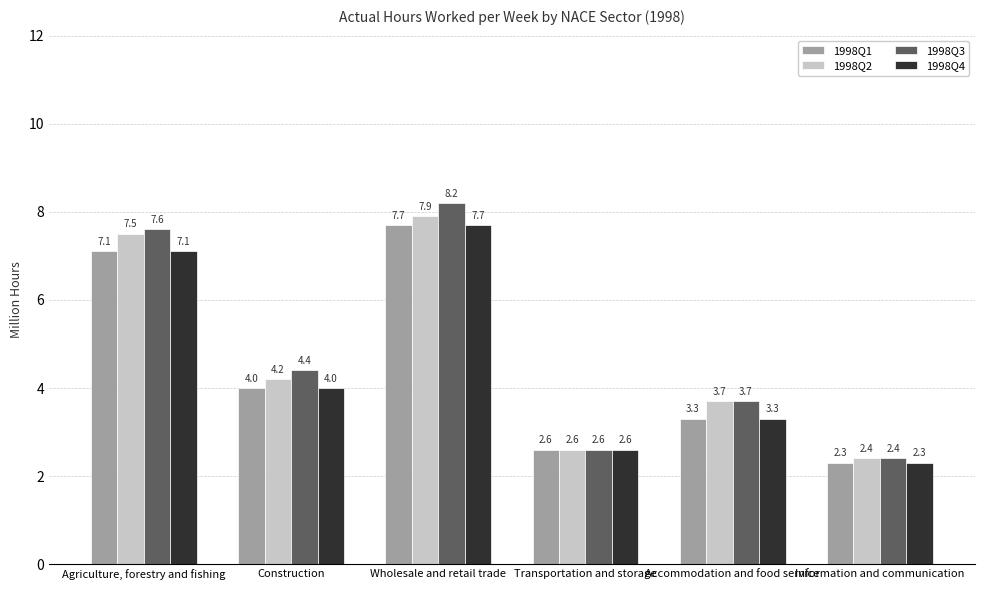

Reading left to right, extract all data points from this chart.

1998Q1: 7.1	4.0	7.7	2.6	3.3	2.3
1998Q2: 7.5	4.2	7.9	2.6	3.7	2.4
1998Q3: 7.6	4.4	8.2	2.6	3.7	2.4
1998Q4: 7.1	4.0	7.7	2.6	3.3	2.3